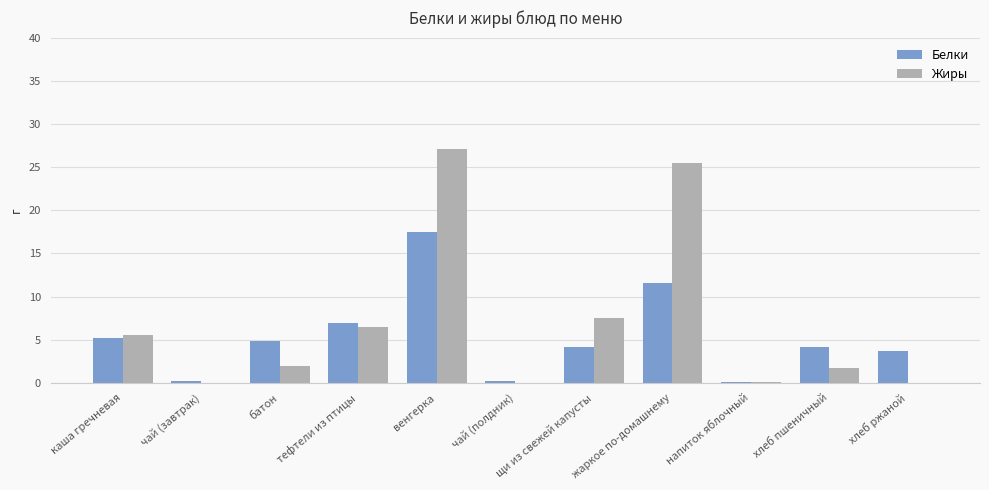

True or false: Белки has a value of 4.7 at тефтели из птицы.

False